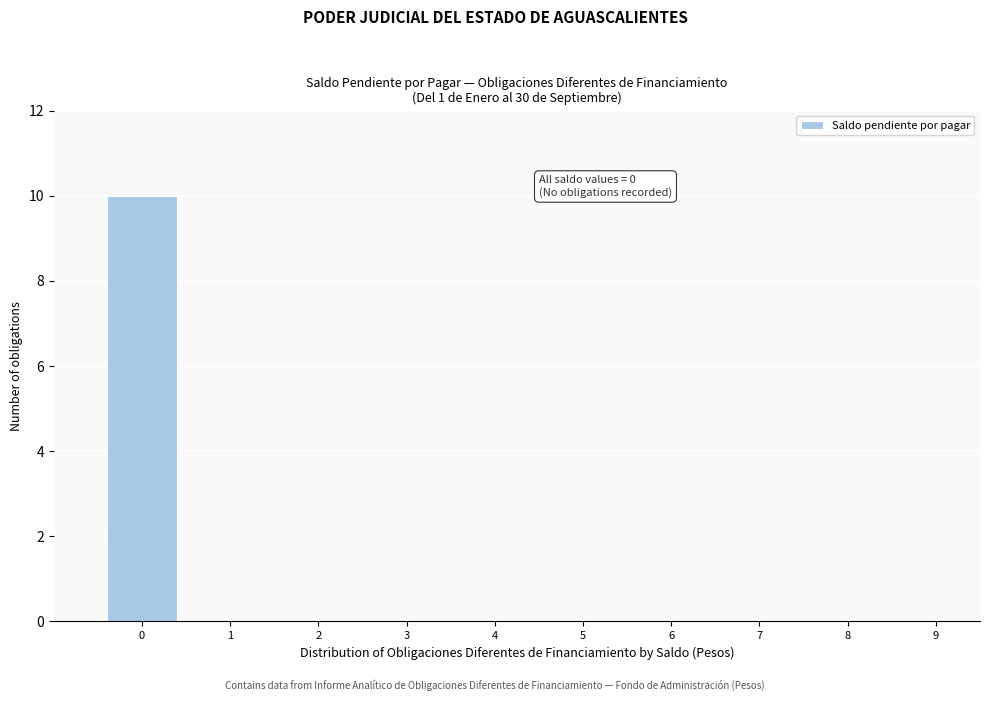

Reading right to left, what are all the values shown in this chart?

9=0	8=0	7=0	6=0	5=0	4=0	3=0	2=0	1=0	0=10